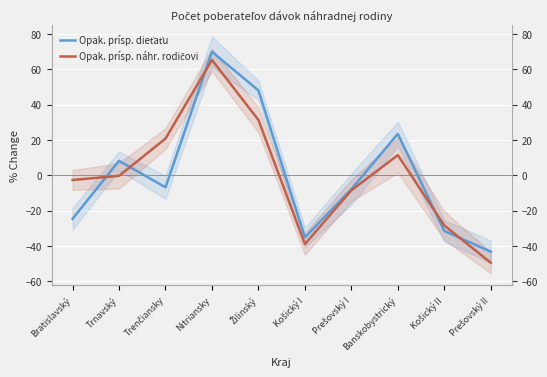

What is the approximate value of Opak. prísp. náhr. rodičovi at Trnavský?

-0.4